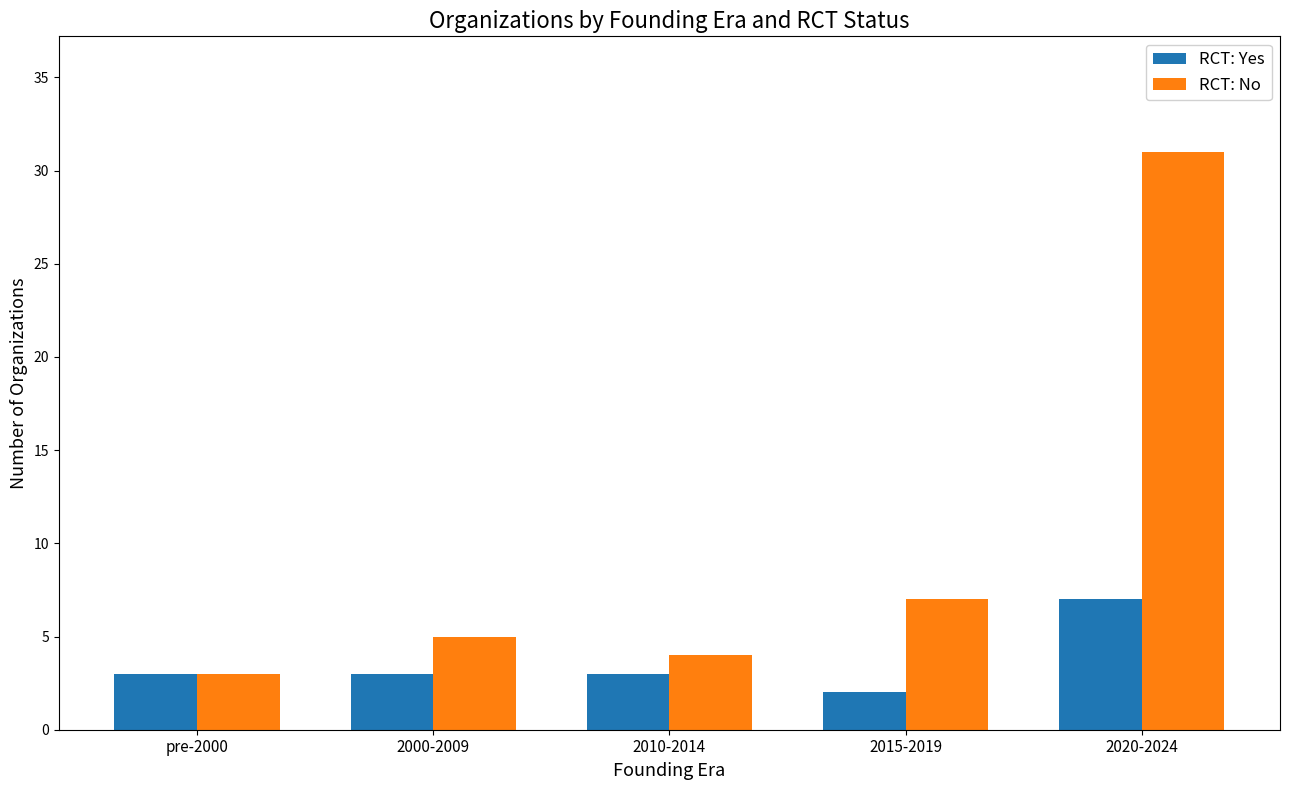

Is it true that RCT: No equals 31 at 2020-2024?

True